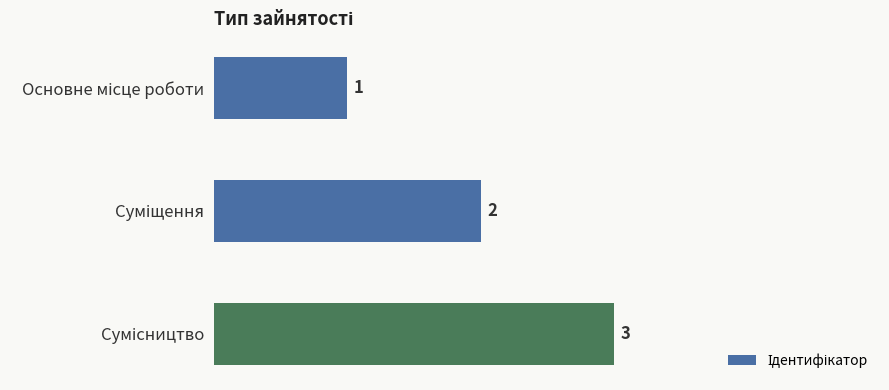

What is the value of the 3rd bar from the top?

3